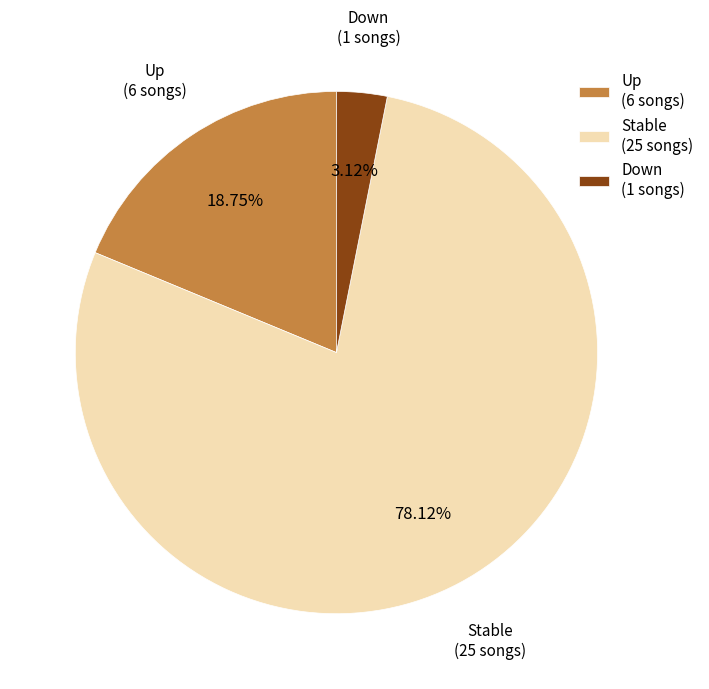

Between Down (1 songs) and Stable (25 songs), which is larger?

Stable (25 songs)